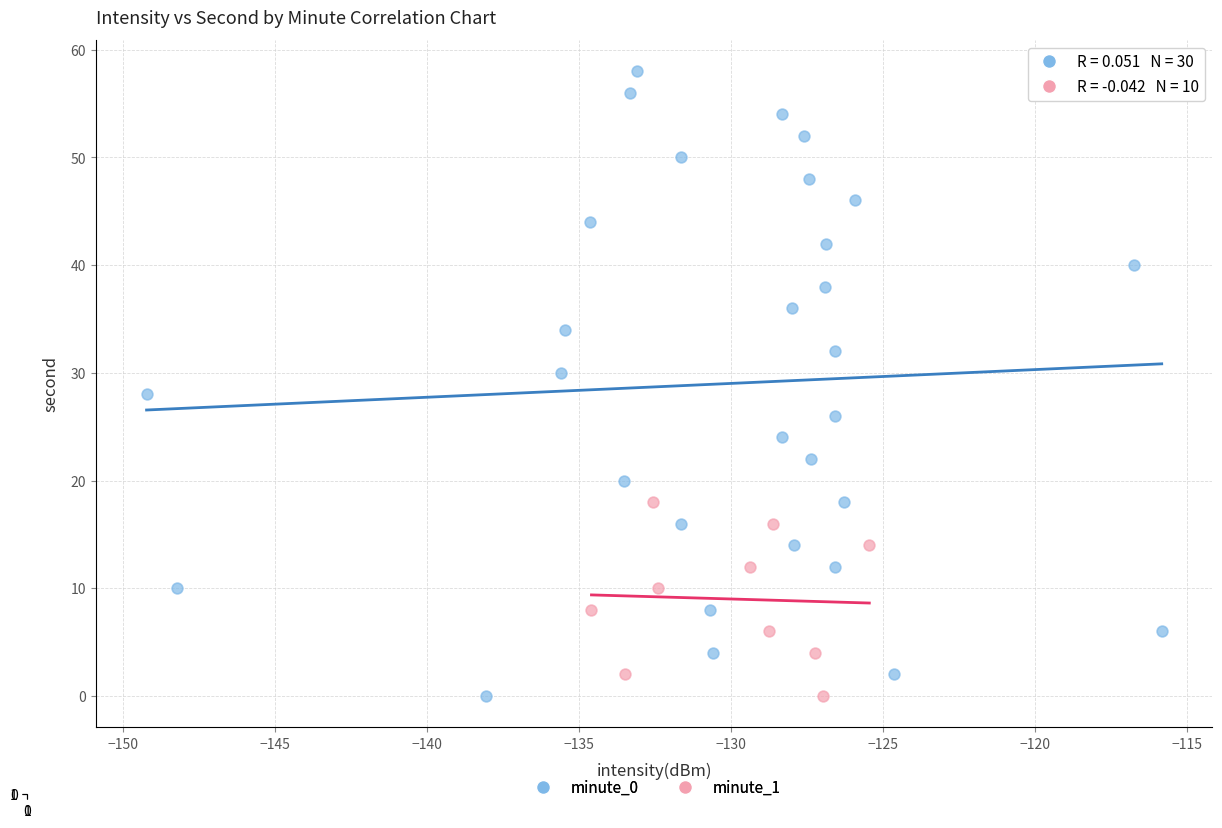

Which series has the widest spread of Y values?

minute_0